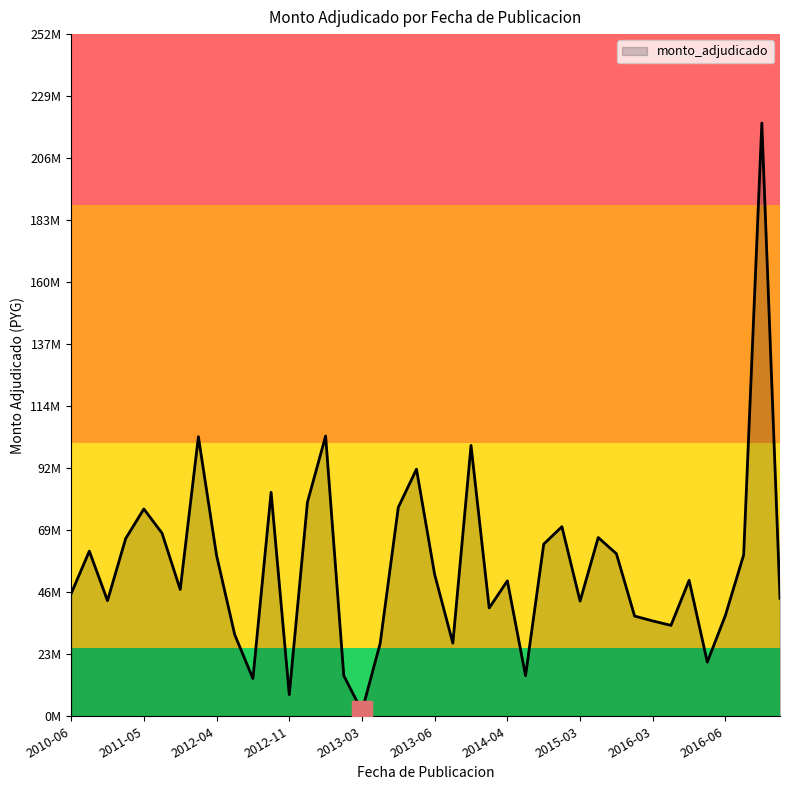

Is this an area chart (filled region under the line)?

Yes